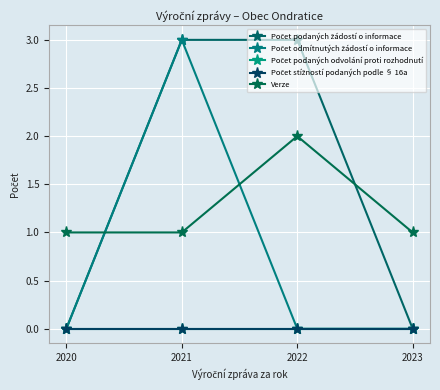

True or false: Počet podaných odvolání proti rozhodnutí and Verze cross at least once.

False